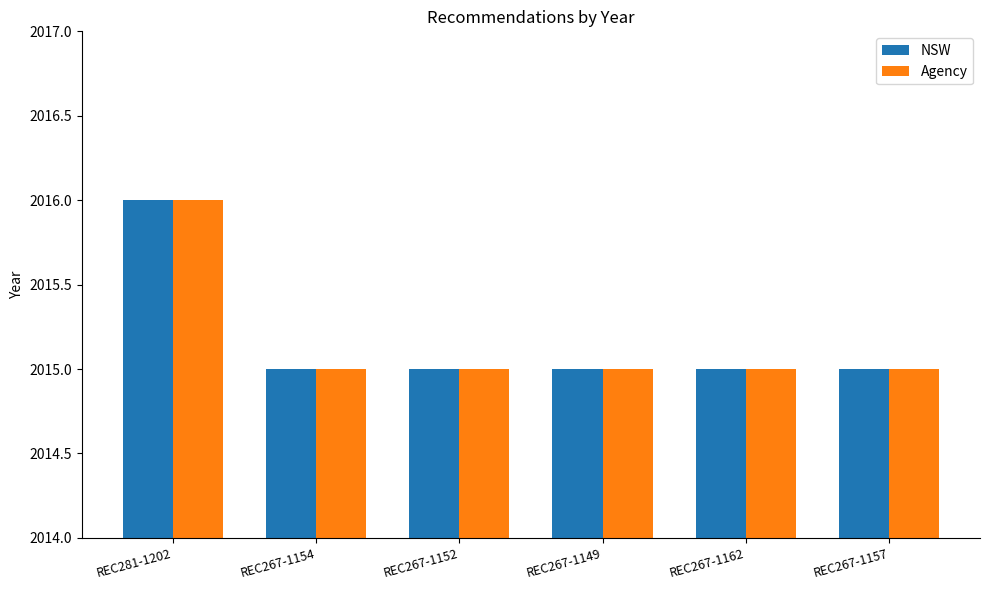

What is the label of the 2nd bar from the right?

REC267-1162